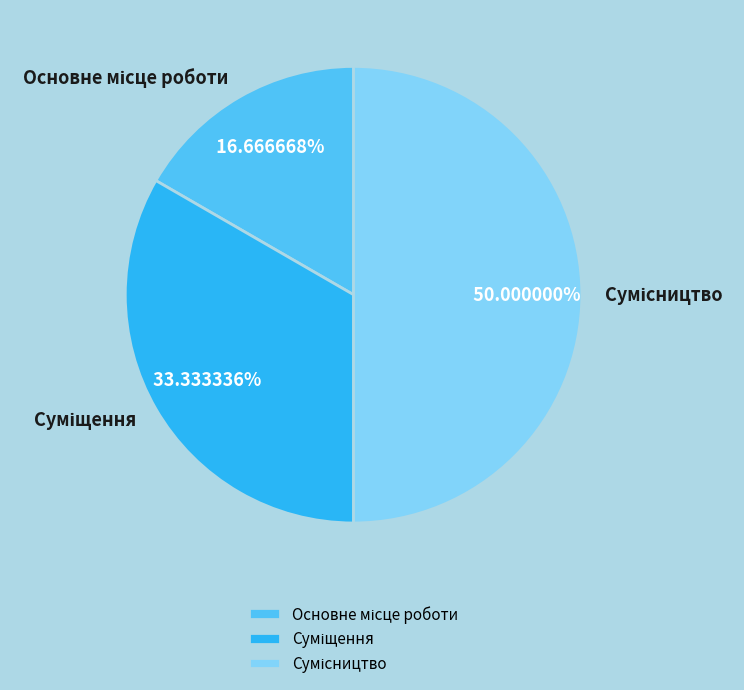

What percentage is the Суміщення slice, to the nearest percent?

33%